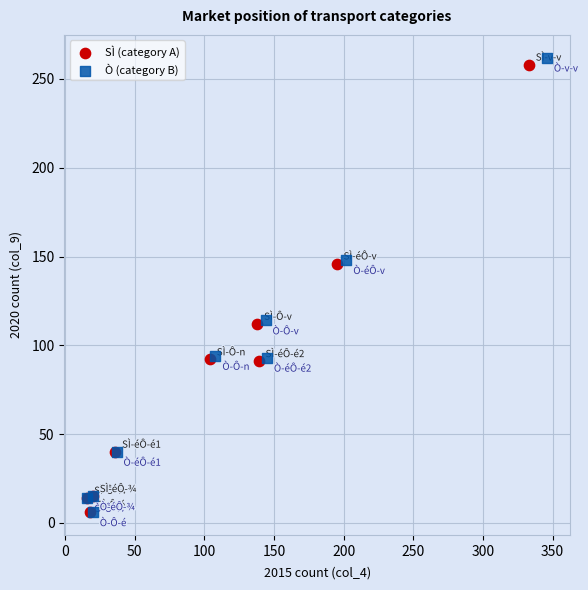

Which series has the largest Y range (max minus min)?

Ò (category B)